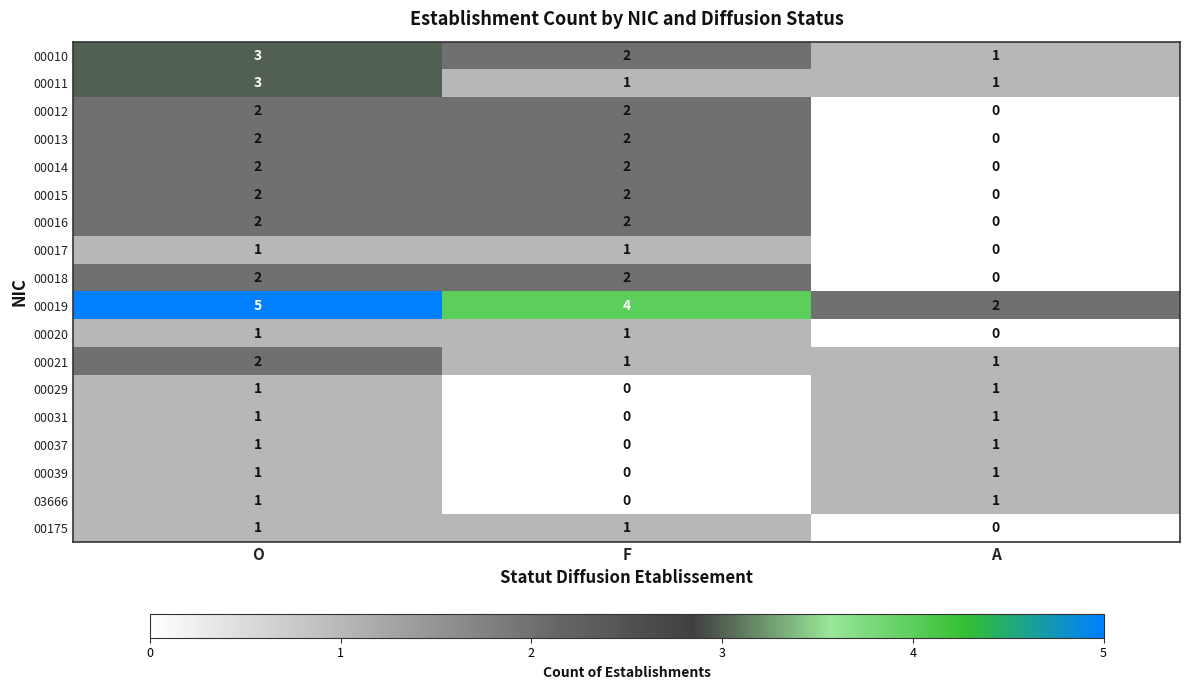

Which series has the widest spread of values?

00019